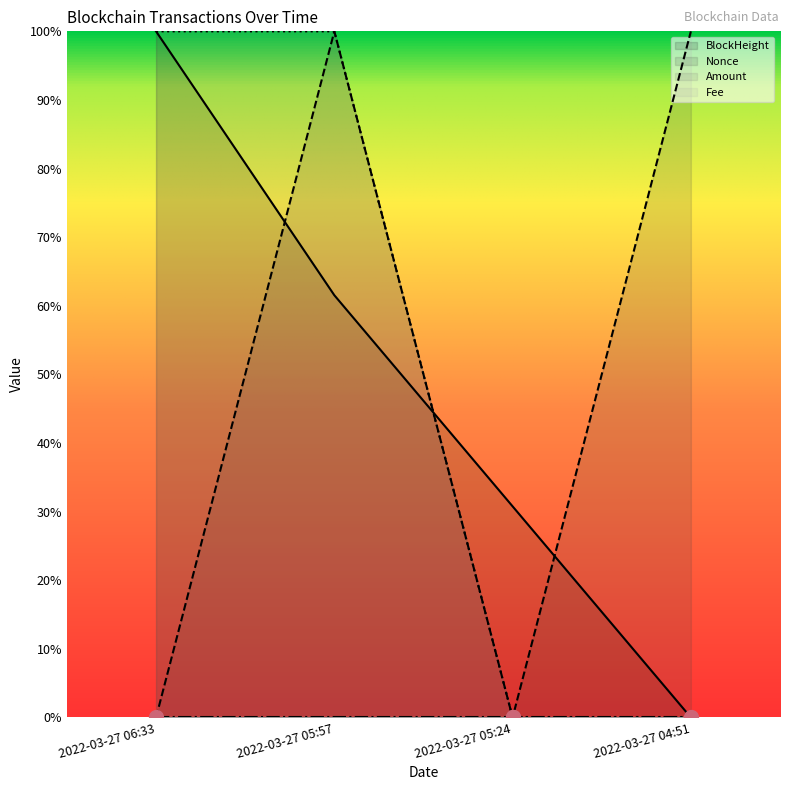

At which category is the sum across all series the highest?

2022-03-27 05:57